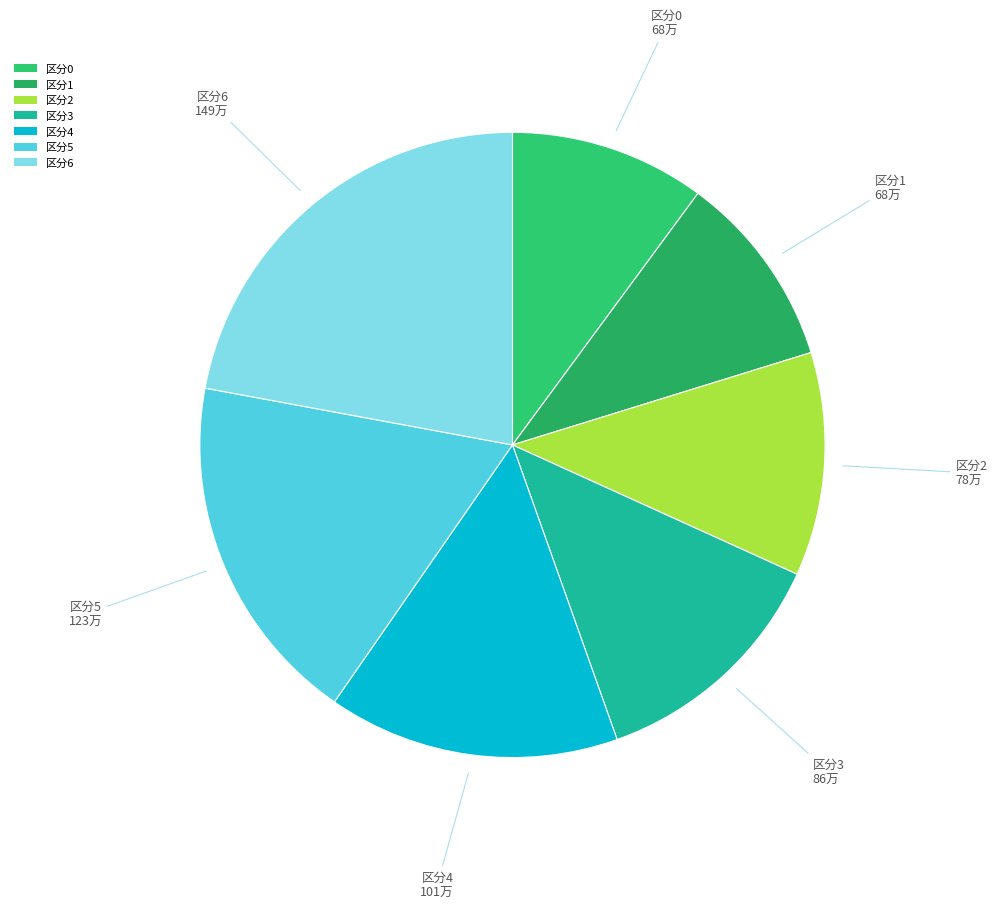

Which has a higher value, 区分0 or 区分5?

区分5